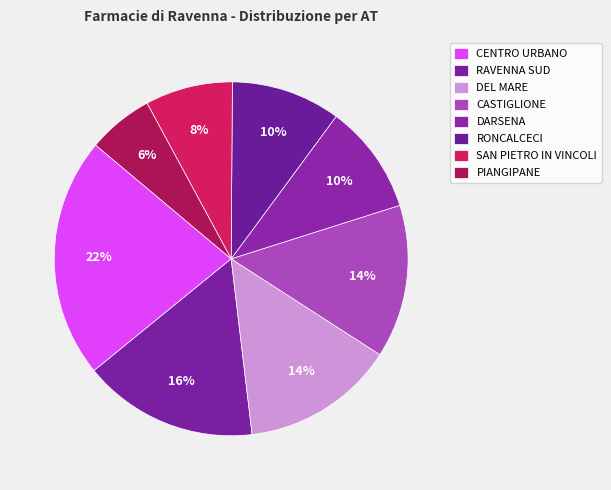

What is the ratio of the value at PIANGIPANE to the value at DARSENA?

0.6